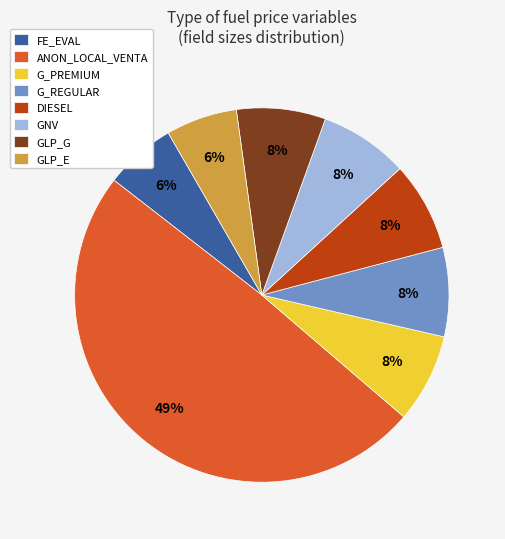

Is it true that DIESEL is 8% of the pie?

True